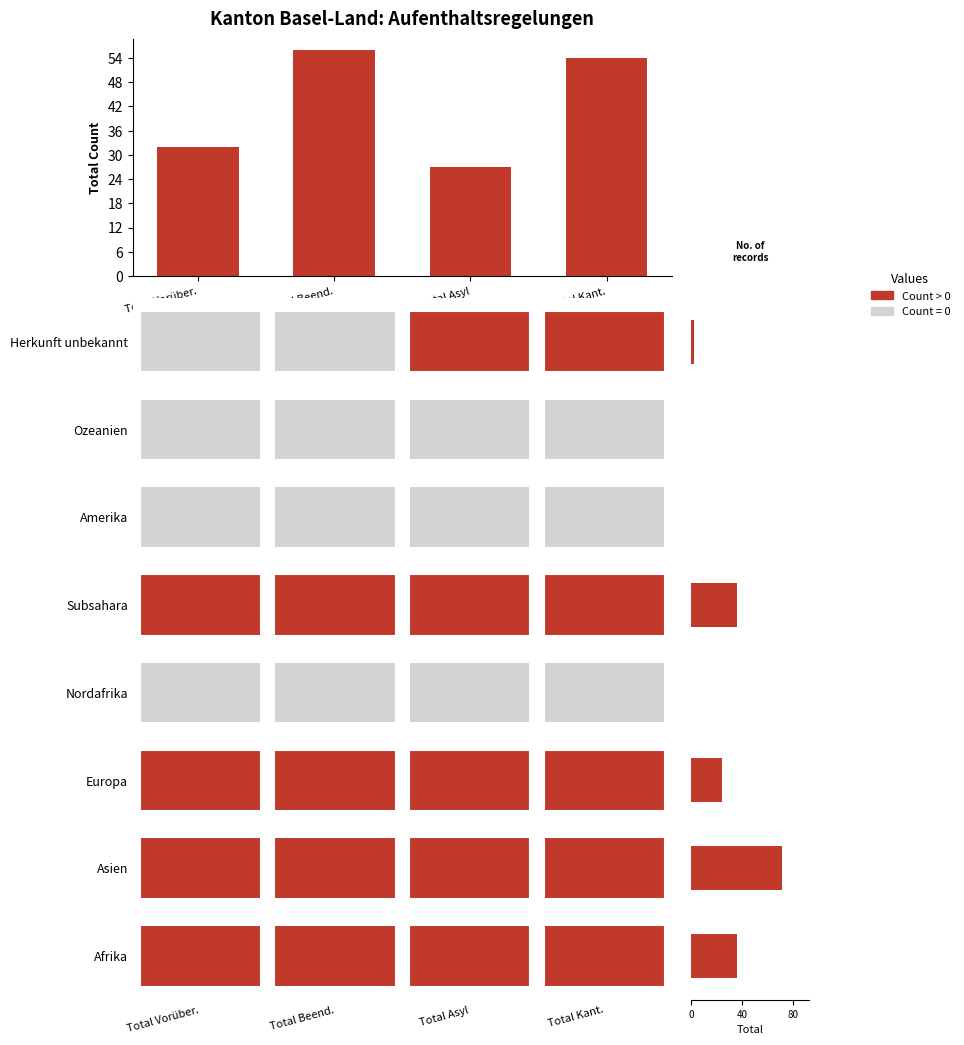

What is the difference between the values at Total Asyl and Total Kant.?

27